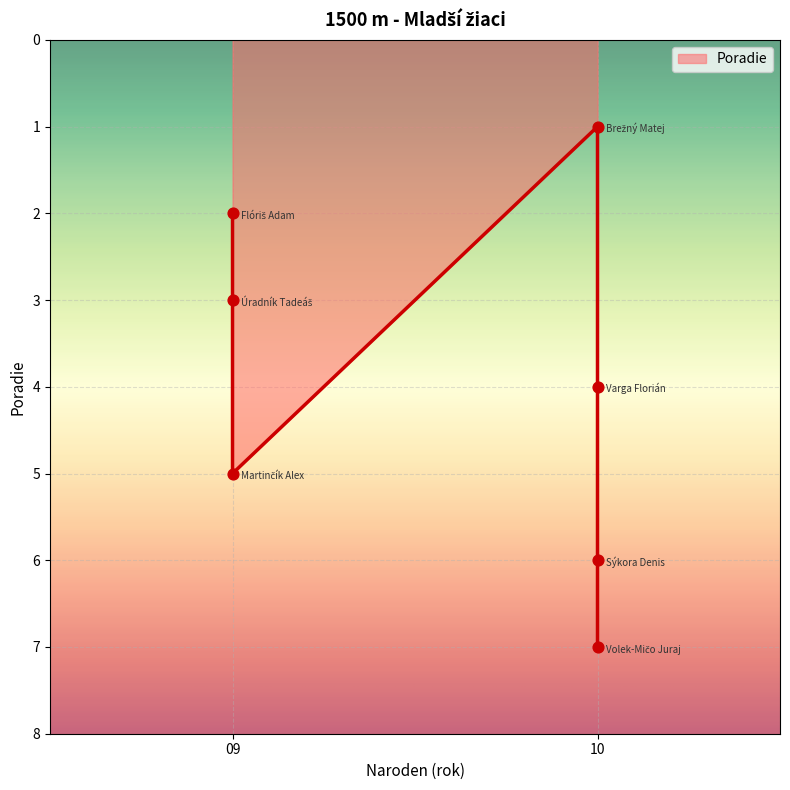

What is the change in value from Varga Florián to Volek-Mičo Juraj?

+3